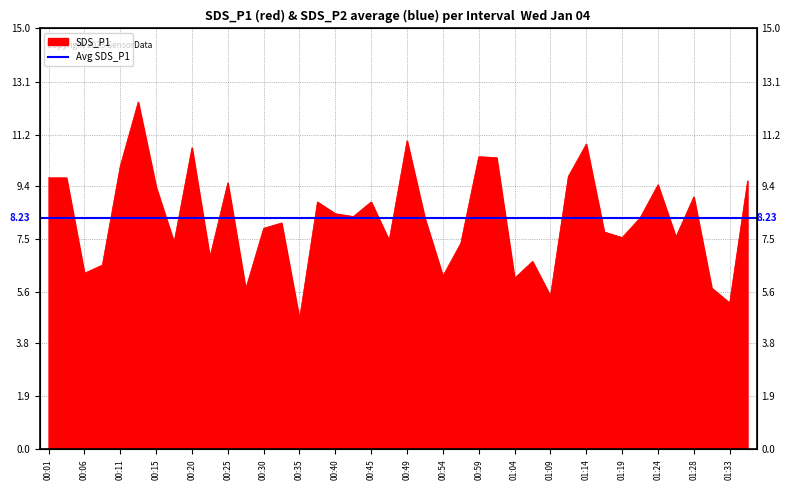

True or false: the data shows 6.6 at 00:08.

True